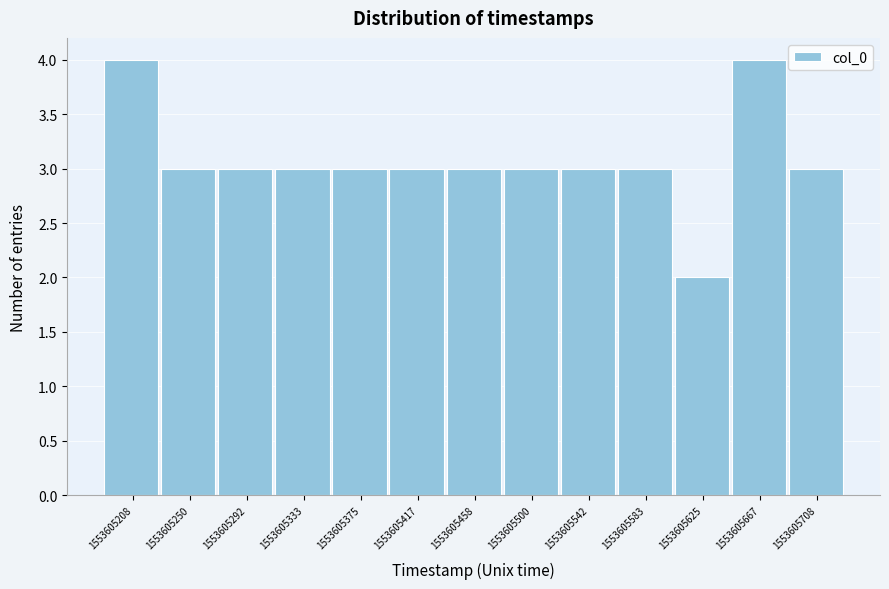

Reading left to right, extract all data points from this chart.

4	3	3	3	3	3	3	3	3	3	2	4	3